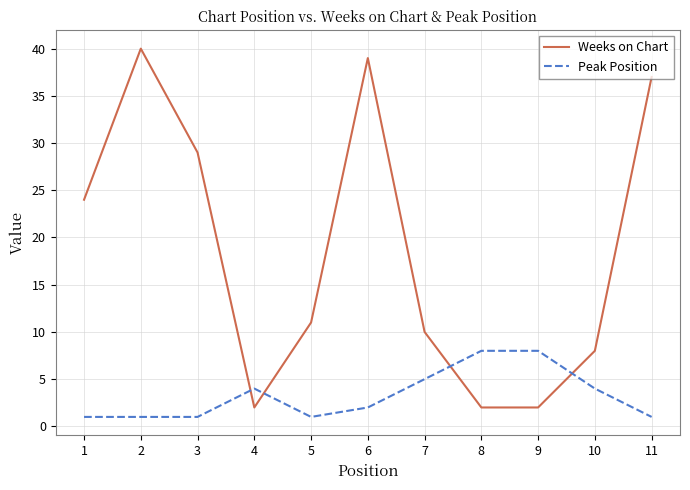

What is the minimum value shown in the chart?

1